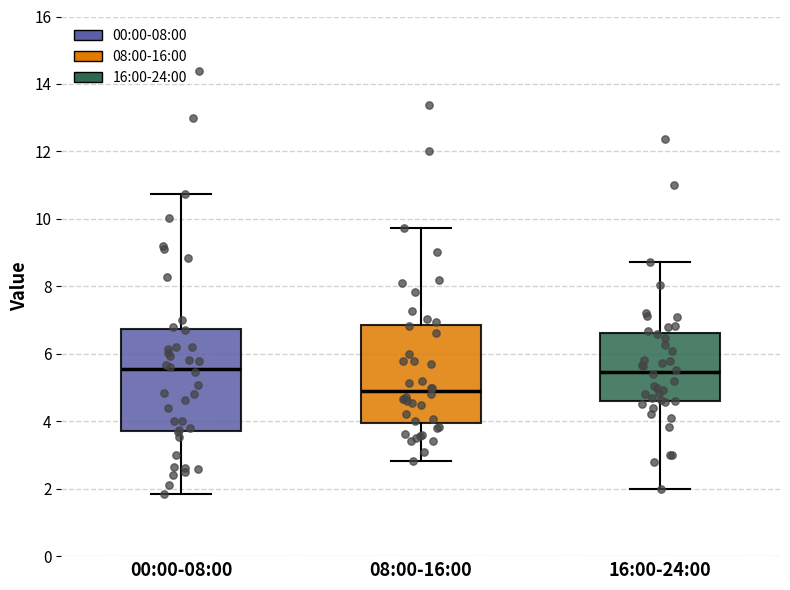

Which box's median line is the lowest?

08:00-16:00